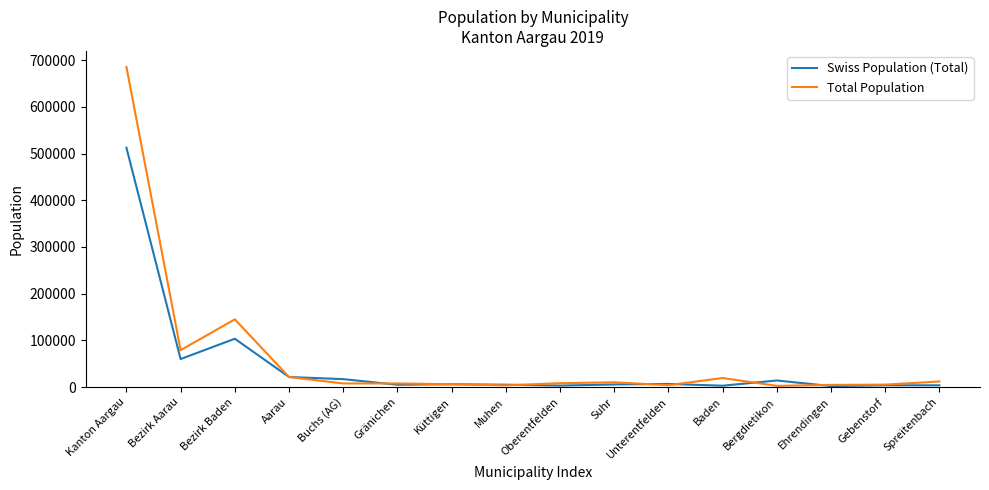

Which series has the largest total across all categories?

Total Population